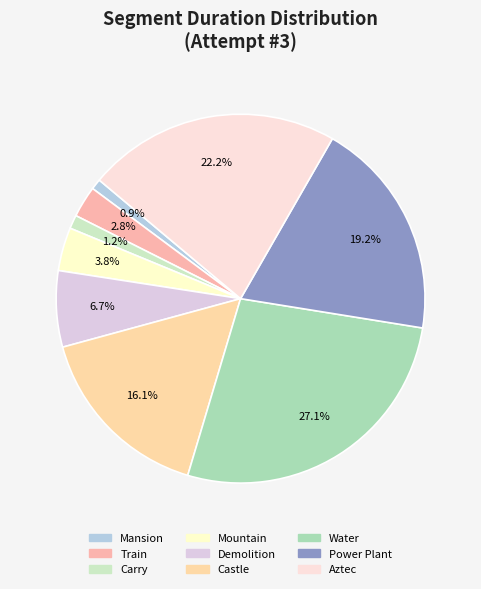

To the nearest percent, what is the combined percentage of Water and Carry?

28%